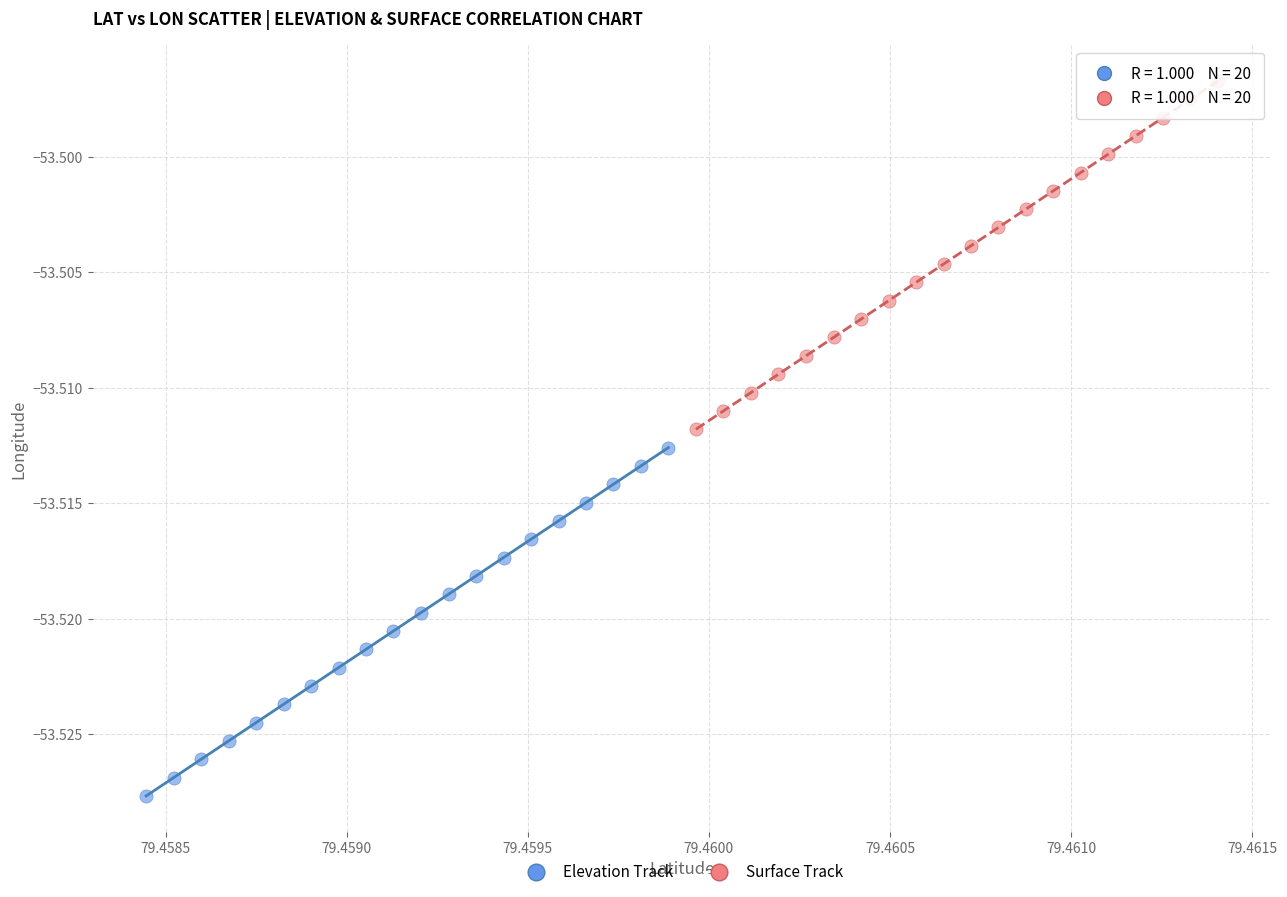

Which series contains the lowest Y value?

Elevation Track